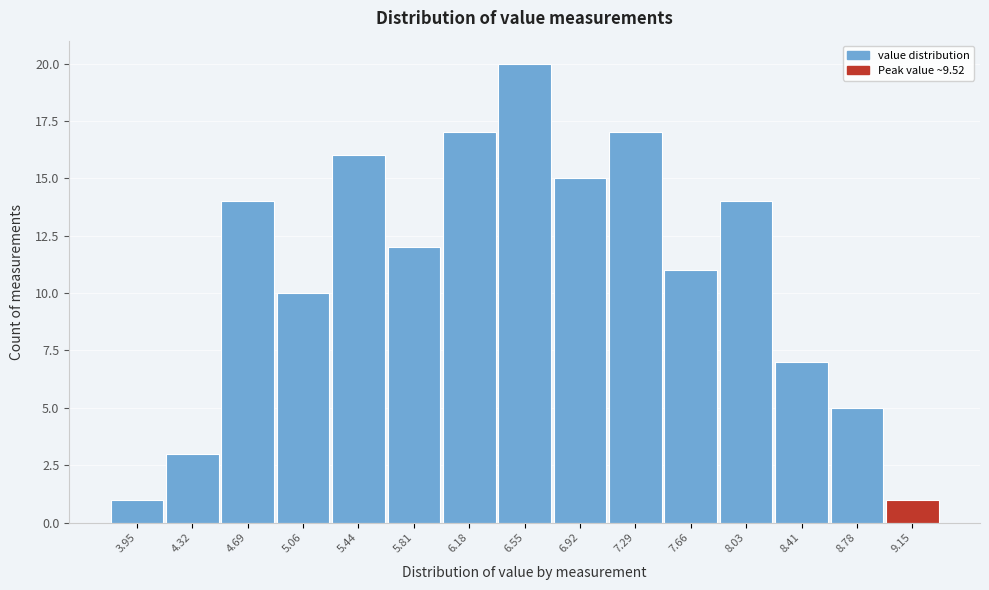

Reading left to right, extract all data points from this chart.

1	3	14	10	16	12	17	20	15	17	11	14	7	5	1